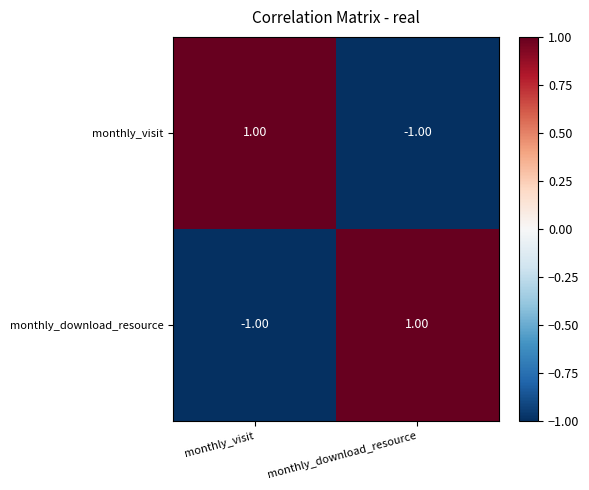

At which label is monthly_download_resource closest to 0?

monthly_visit